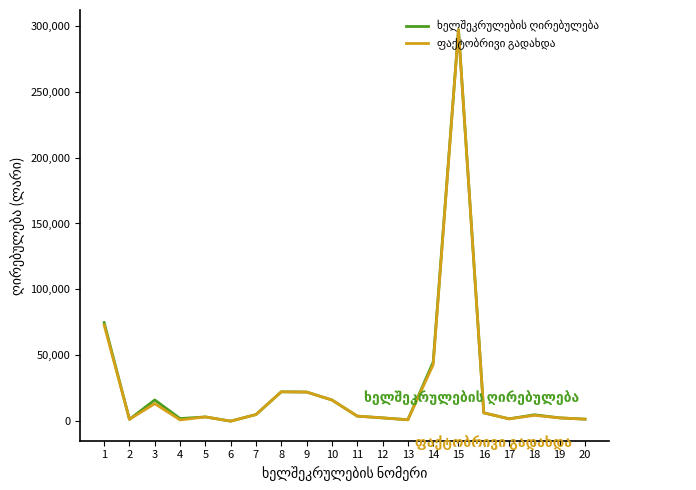

At which category is the sum across all series the highest?

15